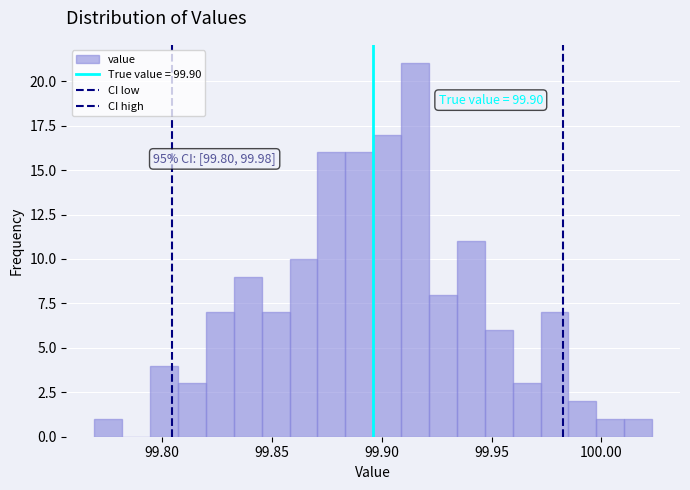

Read against the x-axis, roughly where is the centre of the tallest bar?

99.915